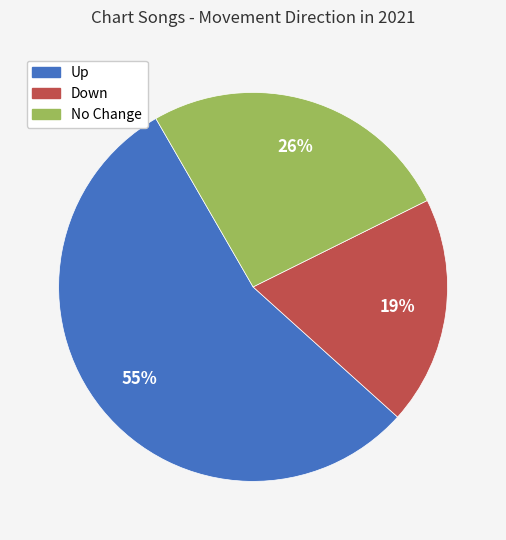

Is it true that Down is 10% of the pie?

False